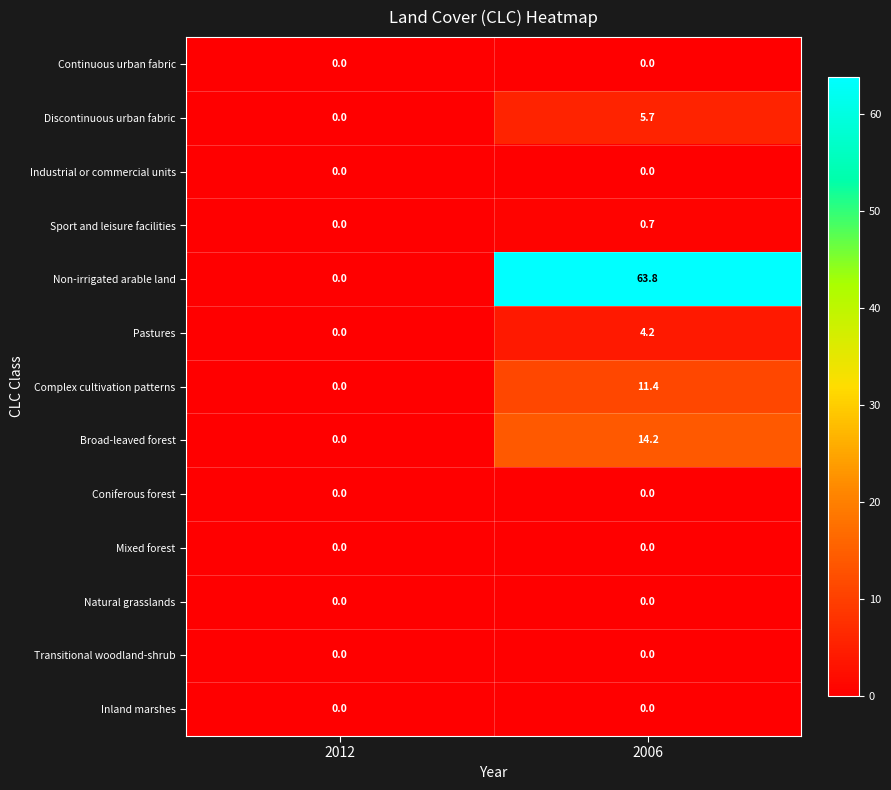

Reading left to right, extract all data points from this chart.

Continuous urban fabric: 0.0	0.0
Discontinuous urban fabric: 0.0	5.7
Industrial or commercial units: 0.0	0.0
Sport and leisure facilities: 0.0	0.7
Non-irrigated arable land: 0.0	63.8
Pastures: 0.0	4.2
Complex cultivation patterns: 0.0	11.4
Broad-leaved forest: 0.0	14.2
Coniferous forest: 0.0	0.0
Mixed forest: 0.0	0.0
Natural grasslands: 0.0	0.0
Transitional woodland-shrub: 0.0	0.0
Inland marshes: 0.0	0.0